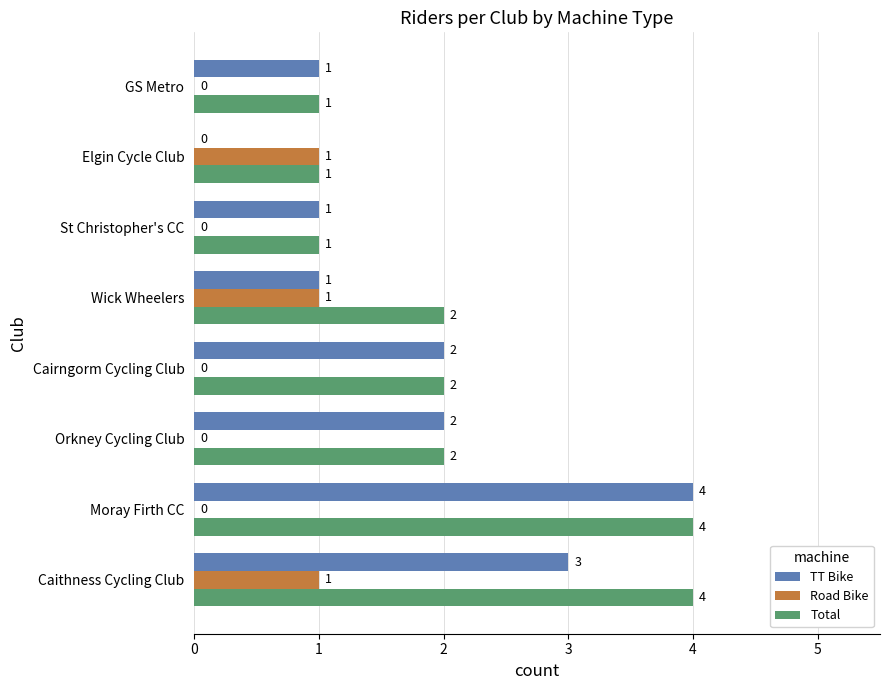

What is the sum of the Total values at GS Metro and Cairngorm Cycling Club?

3